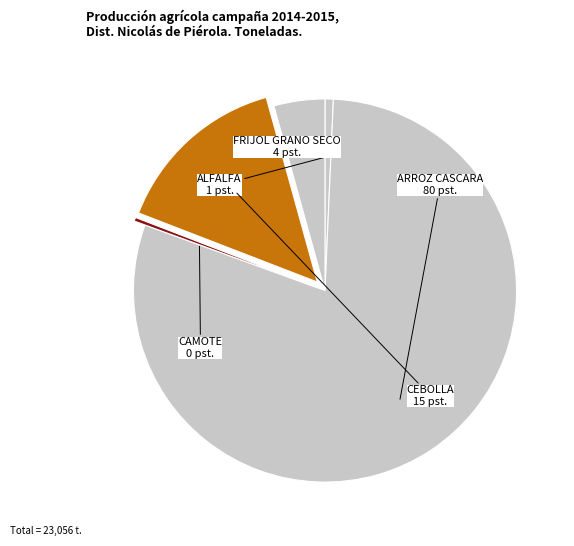

Combined, do ALFALFA and ARROZ CASCARA account for over 50%?

Yes